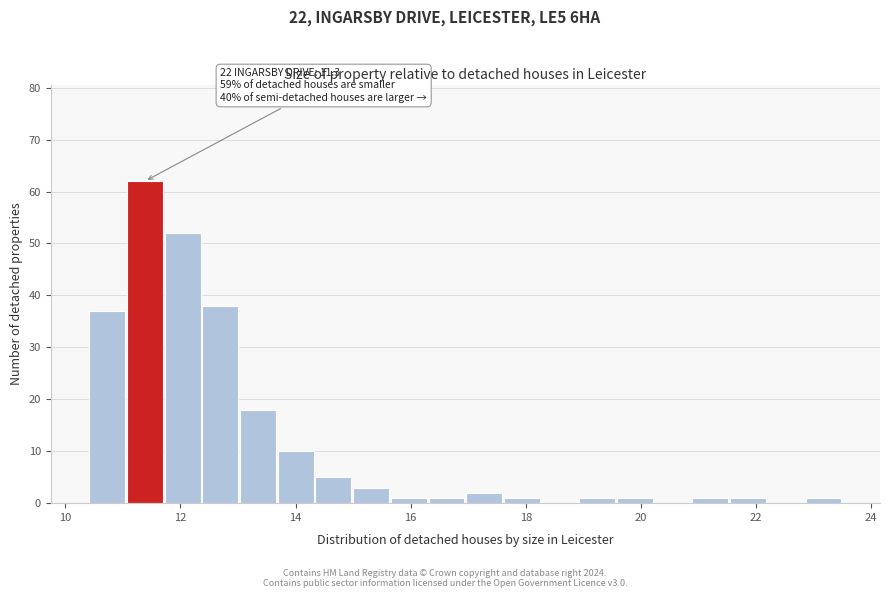

Read against the x-axis, roughly where is the centre of the tallest bar?

11.4